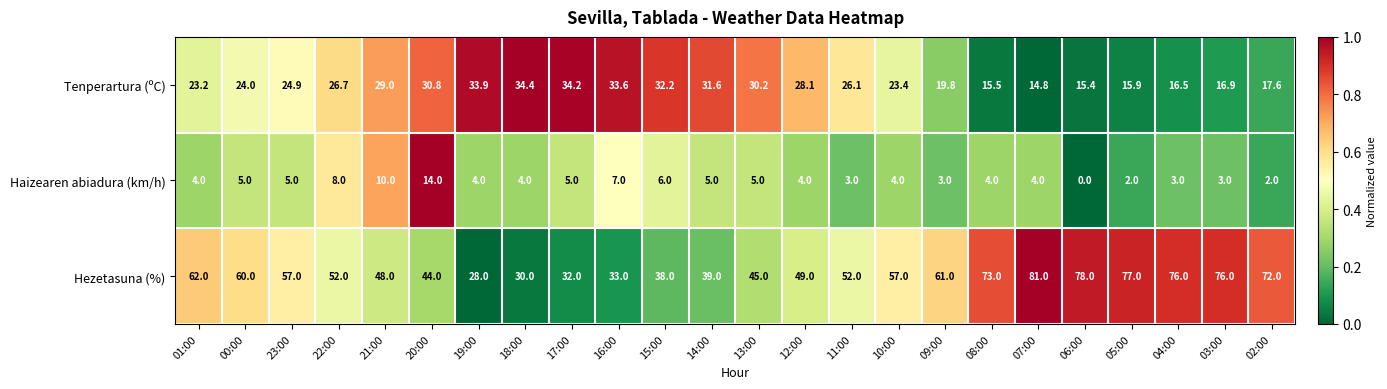

The Tenperartura (ºC) series shows 29.0 at 21:00. True or false?

True